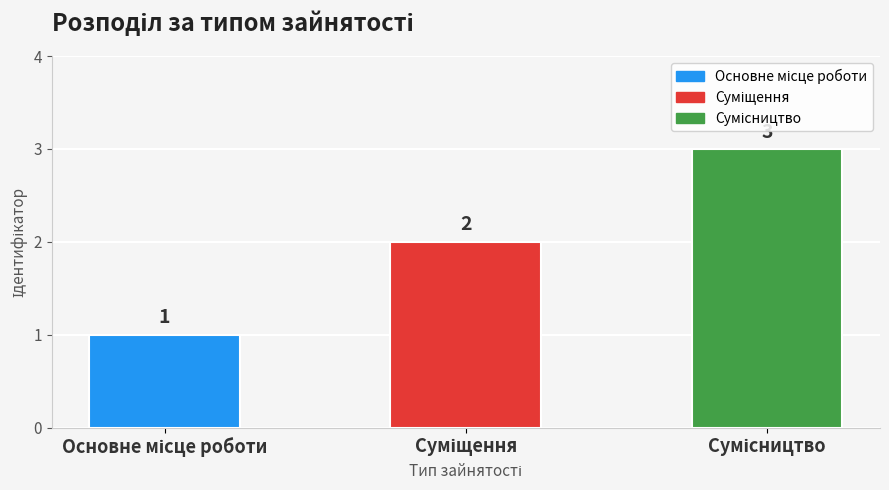

What is the minimum value shown in the chart?

1